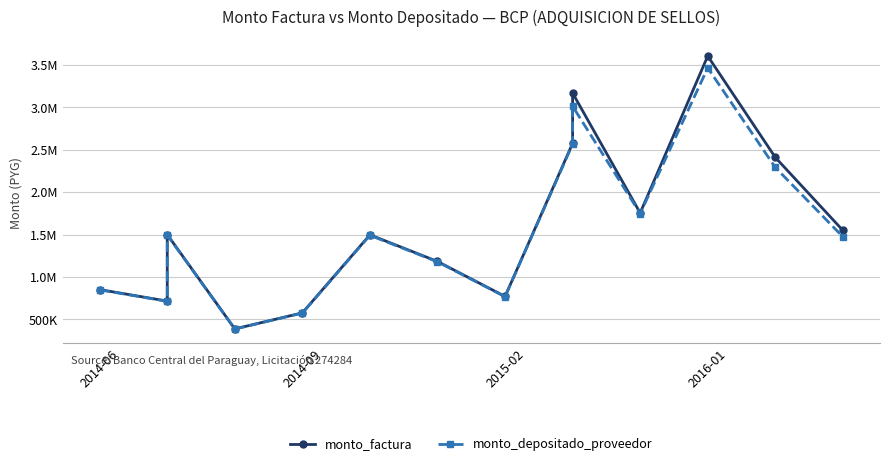

True or false: monto_factura and monto_depositado_proveedor intersect in this chart.

False